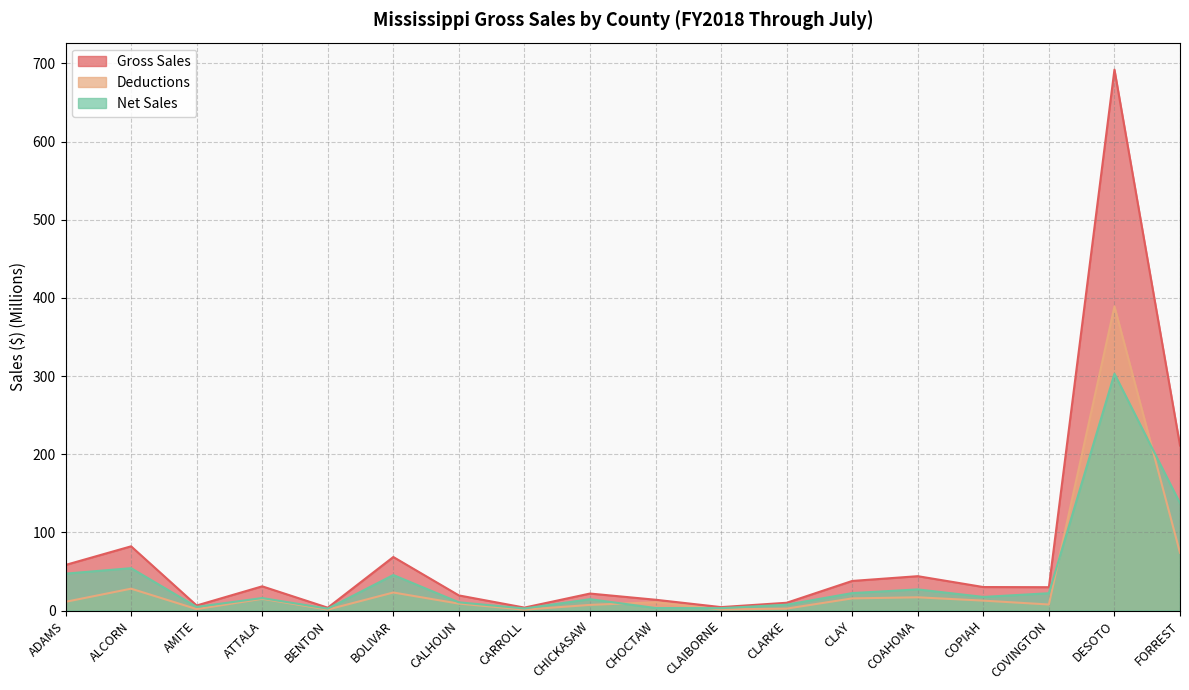

How many lines are shown in the chart?

3